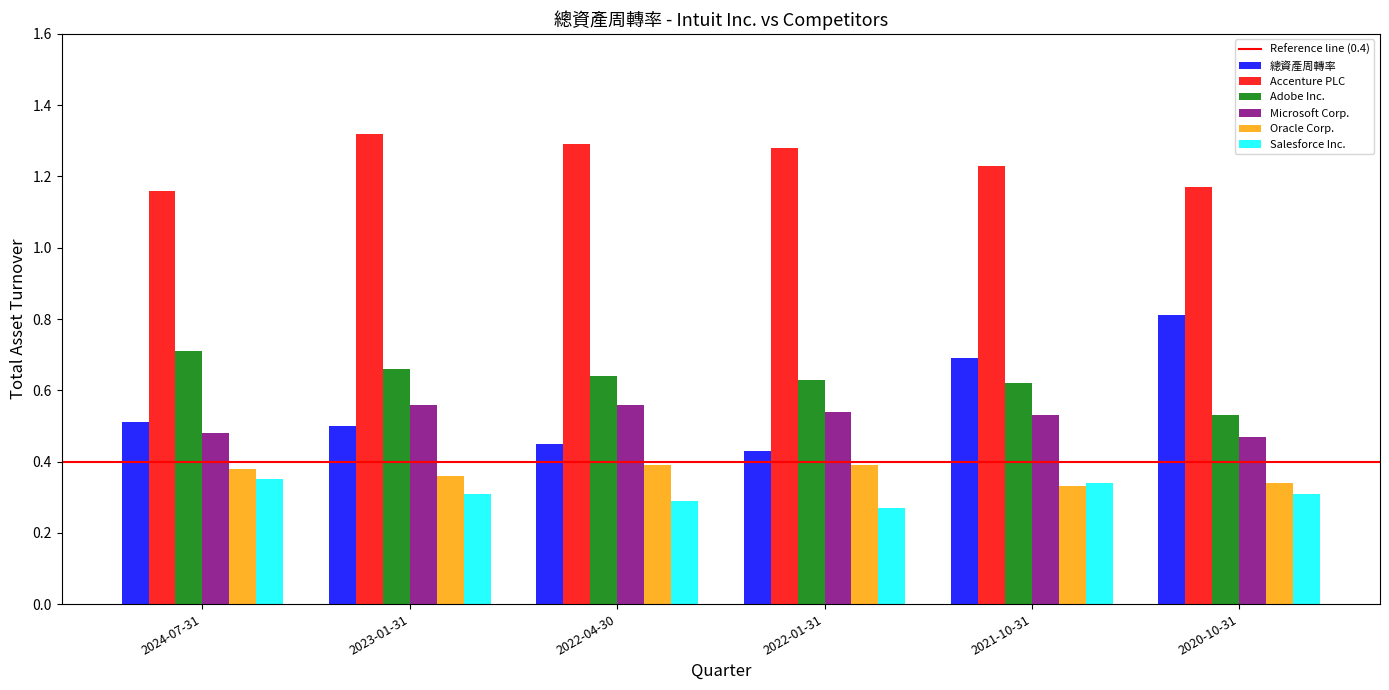

Which series changed the most between 2022-01-31 and 2020-10-31?

總資產周轉率